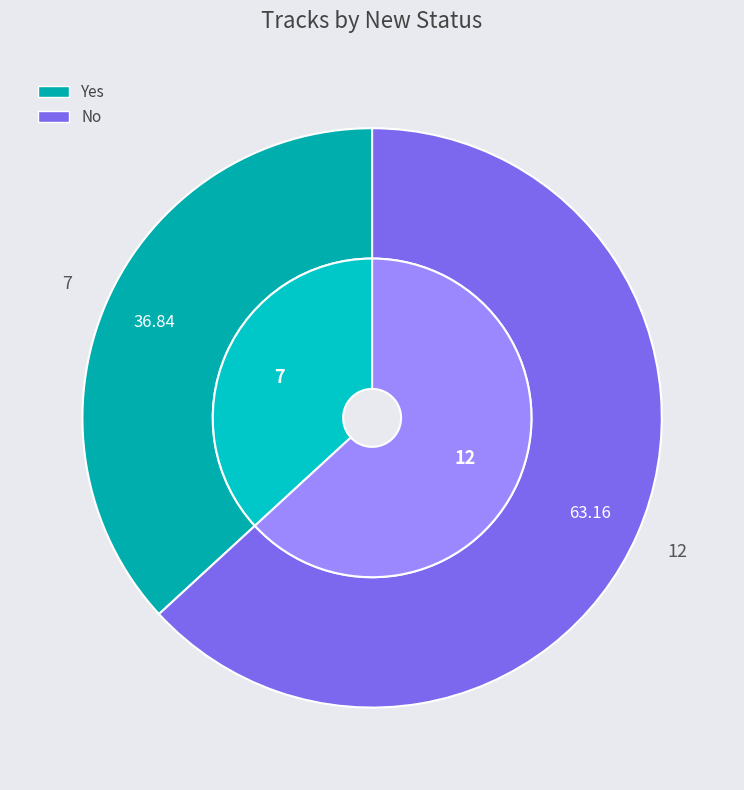

Does any single category account for the majority?

Yes